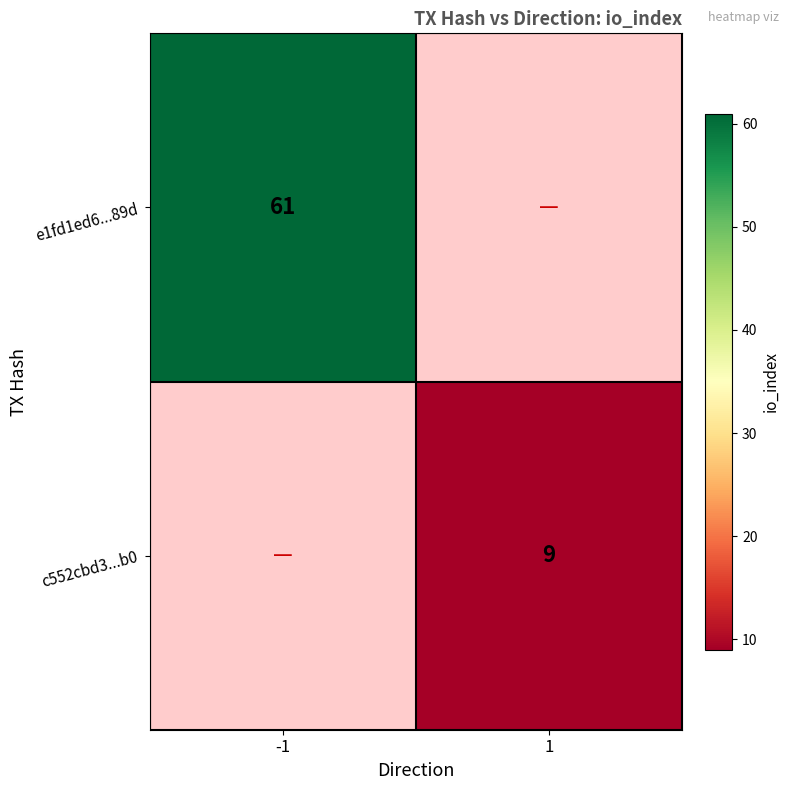

Count the number of categories in the chart.

2